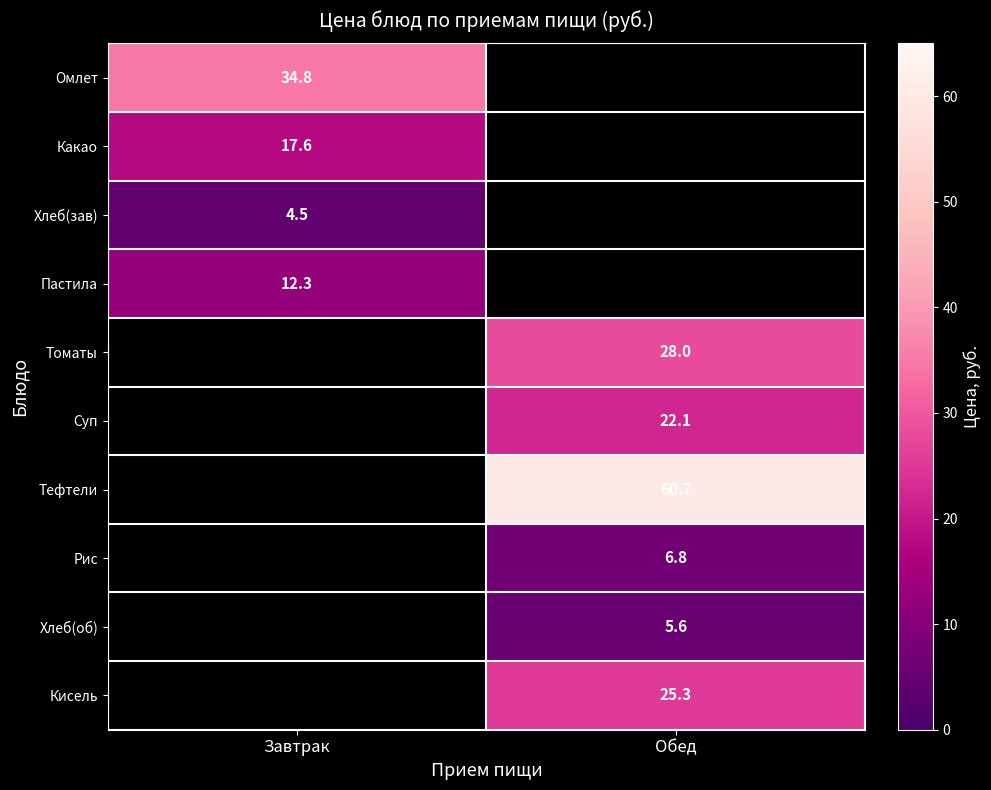

The Томаты series shows 47.8 at Обед. True or false?

False